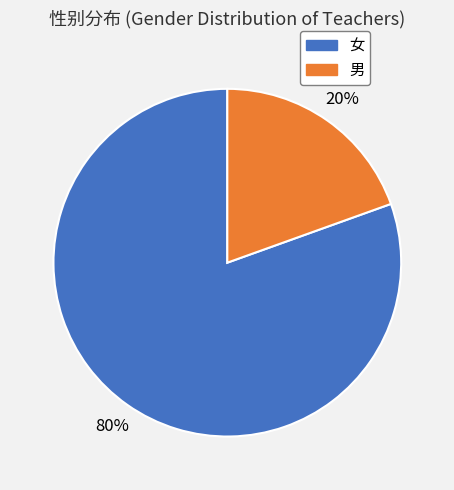

Do 男 and 女 together represent more than half of the pie?

Yes